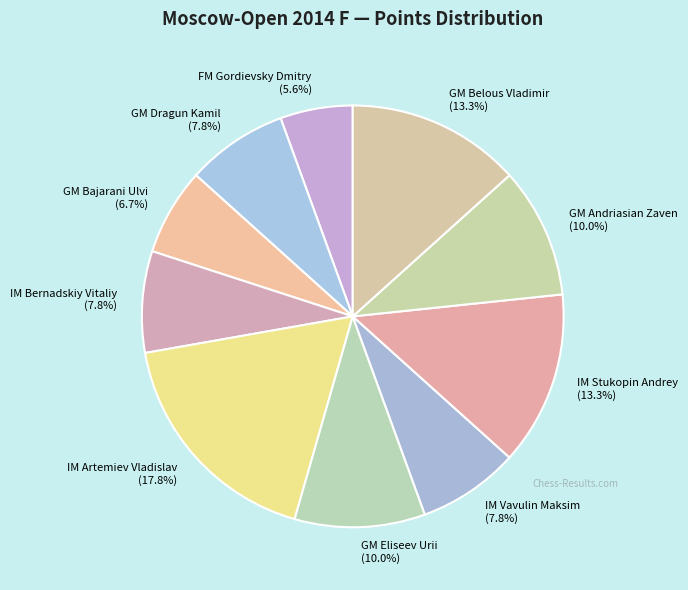

What percentage is the GM Belous Vladimir slice, to the nearest percent?

13%